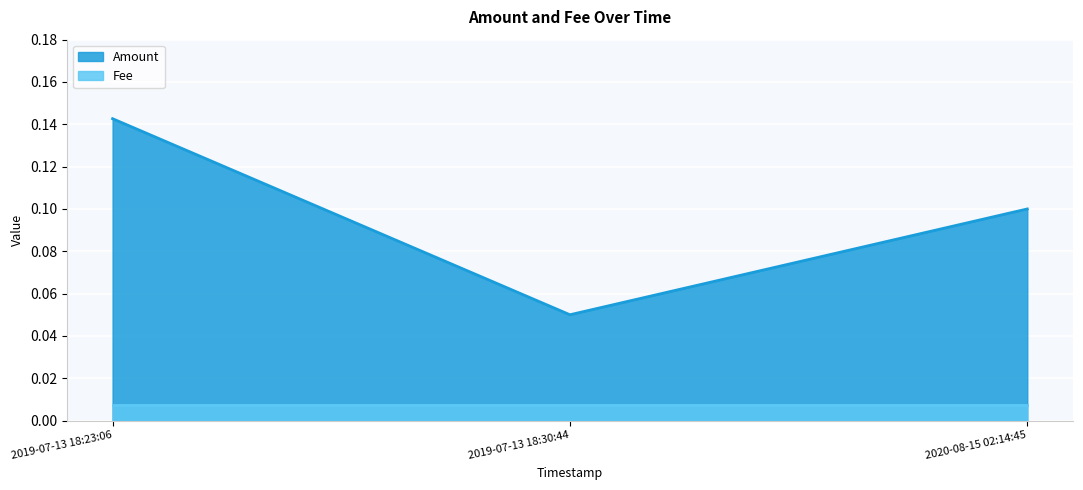

What is the sum of all values?

0.3